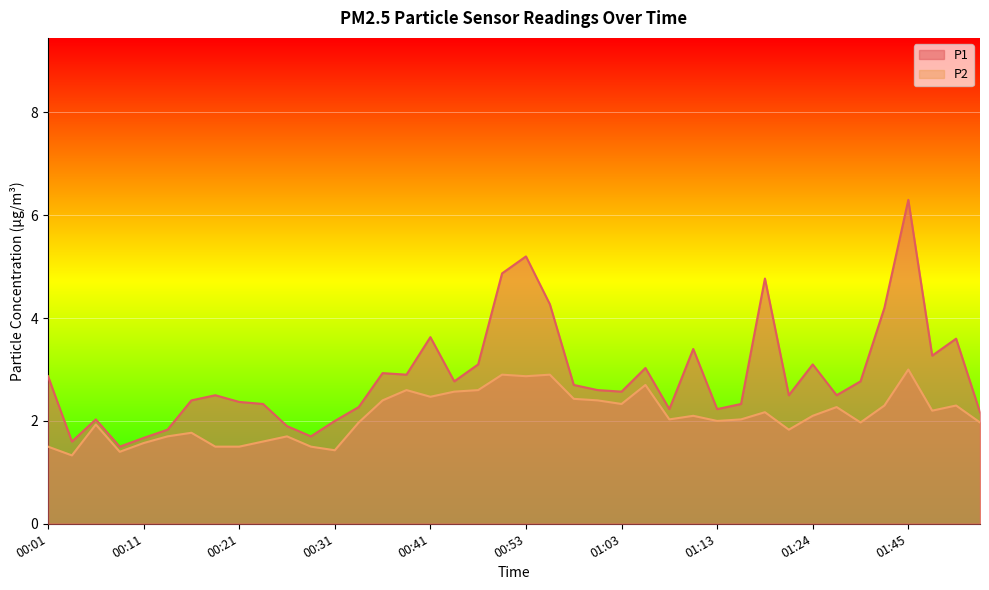

Which series has the largest range (max minus min)?

P1